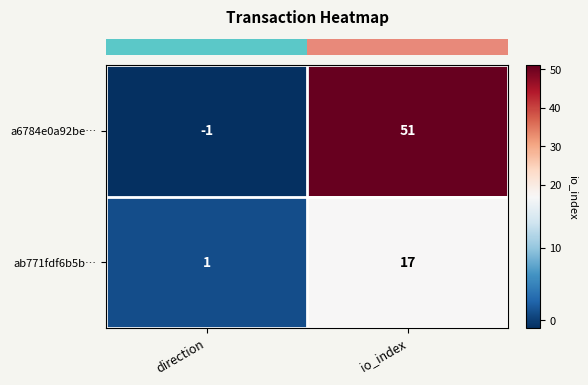

Which label corresponds to the smallest value in the chart?

direction